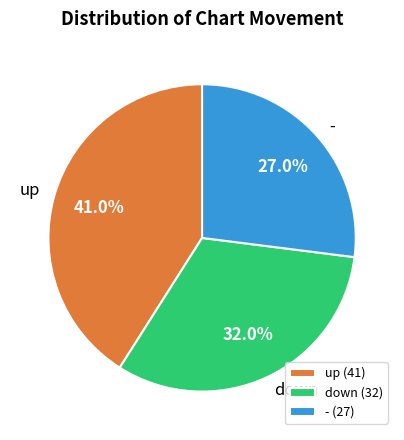

Rank the categories by value from highest to lowest.

up, down, -